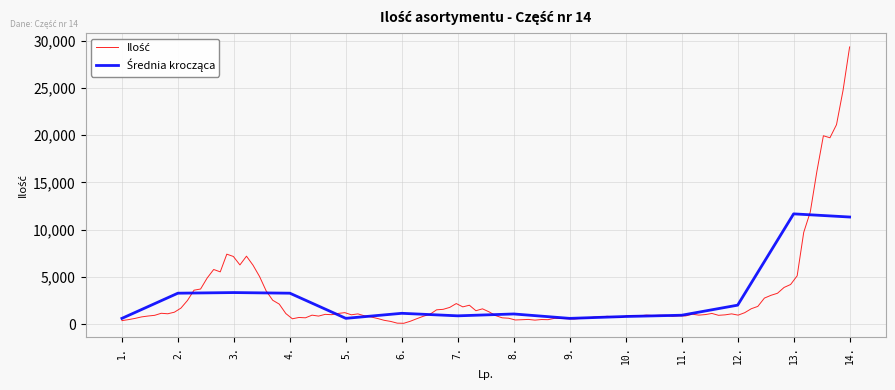

Which has a higher value, 13. or 5.?

13.